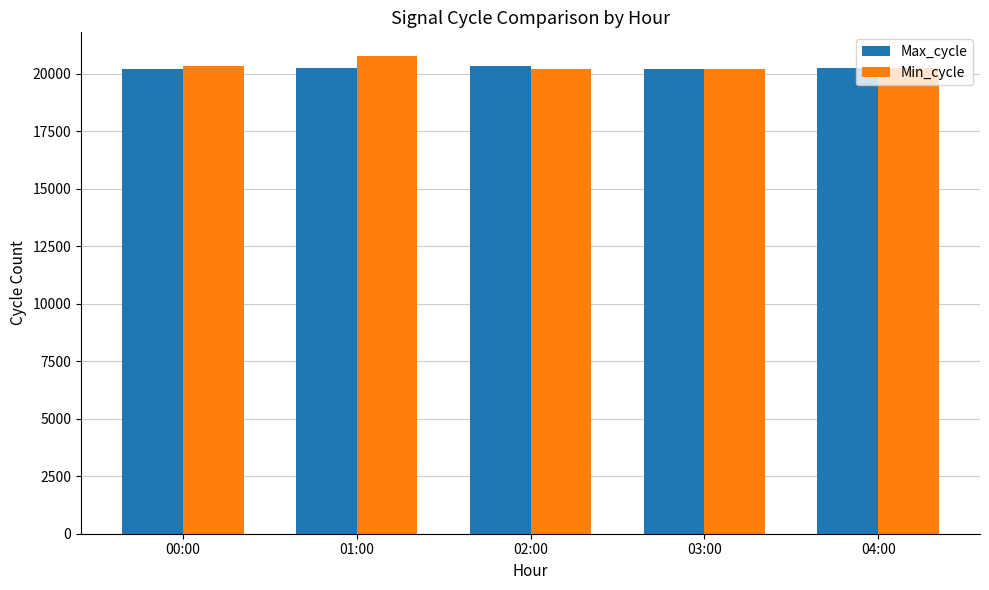

What is the spread (max minus min) of values at 04:00?

1